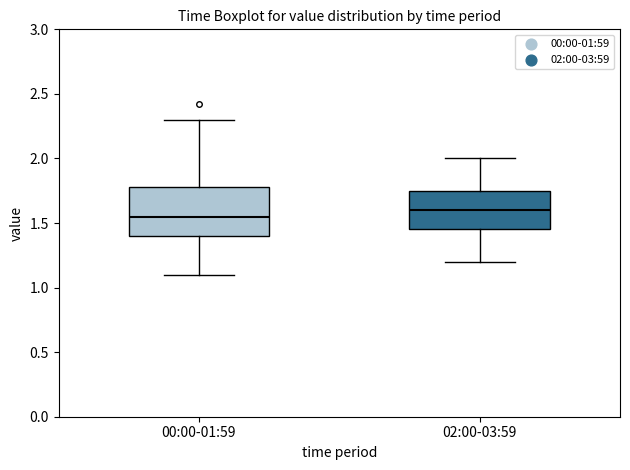

Where is the lower edge of the box for 00:00-01:59 on the y-axis? The values are not printed on the chart, so give them approximately, as read against the axis.

1.40